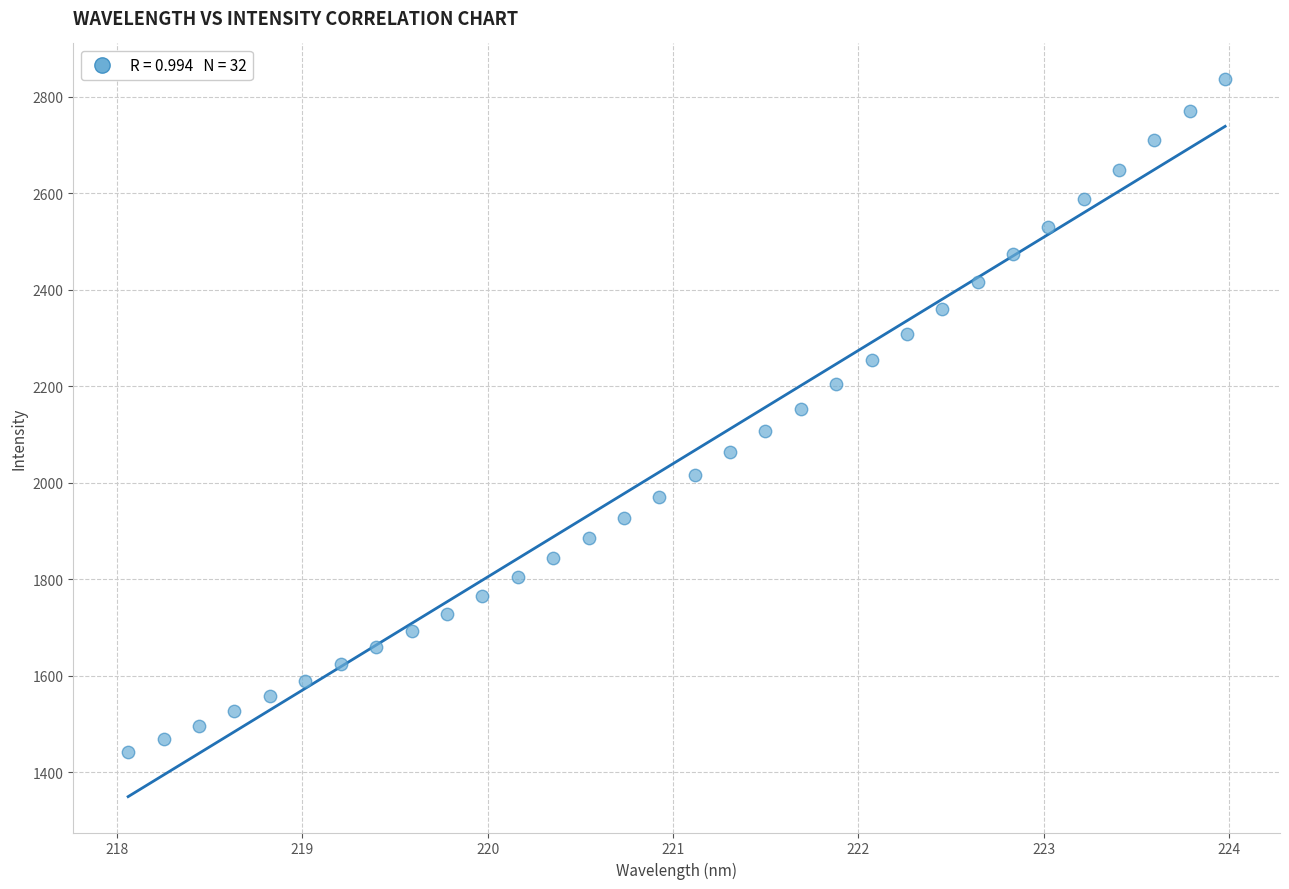

What is the range of Y values (max minus min)?

1394.5